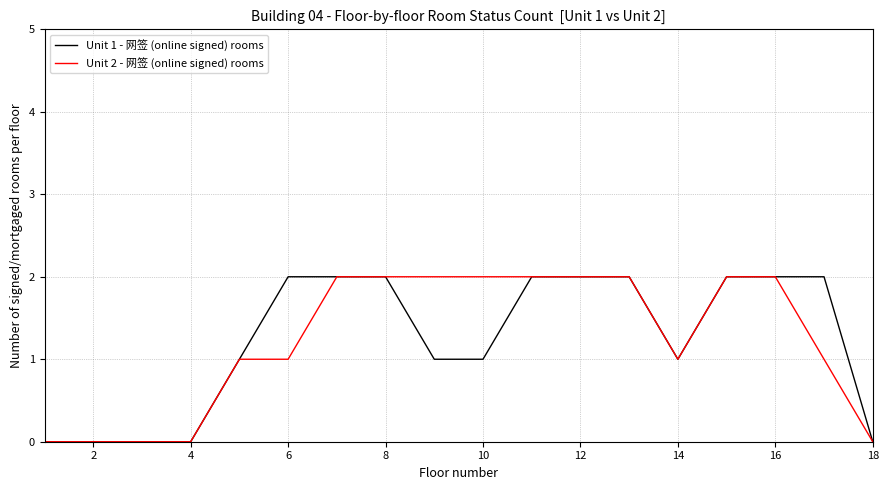

Is this an area chart (filled region under the line)?

No